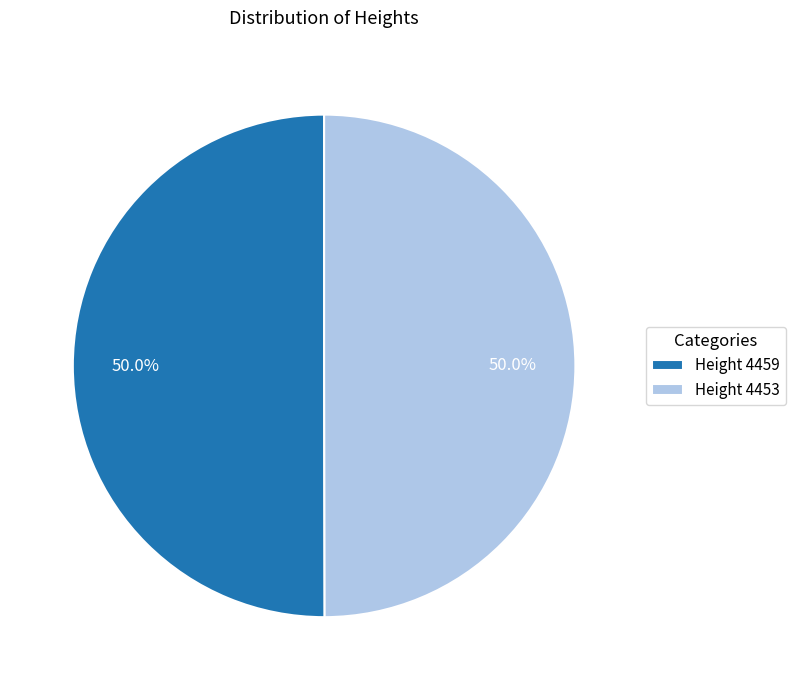

Approximately how many times larger is the value at Height 4459 compared to Height 4453?

1.0